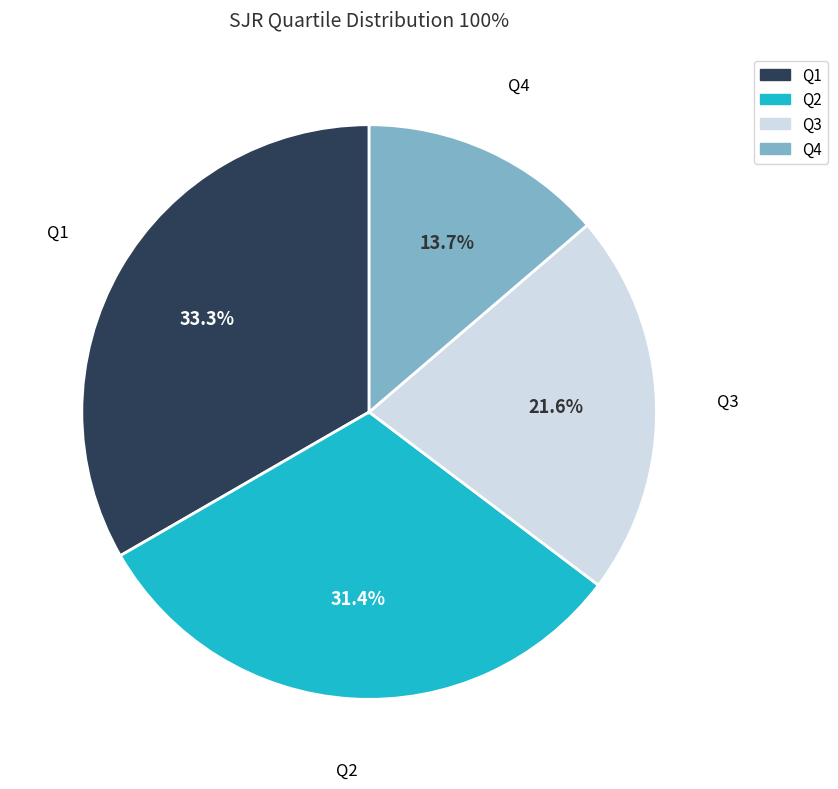

What is the largest slice in the pie chart?

Q1